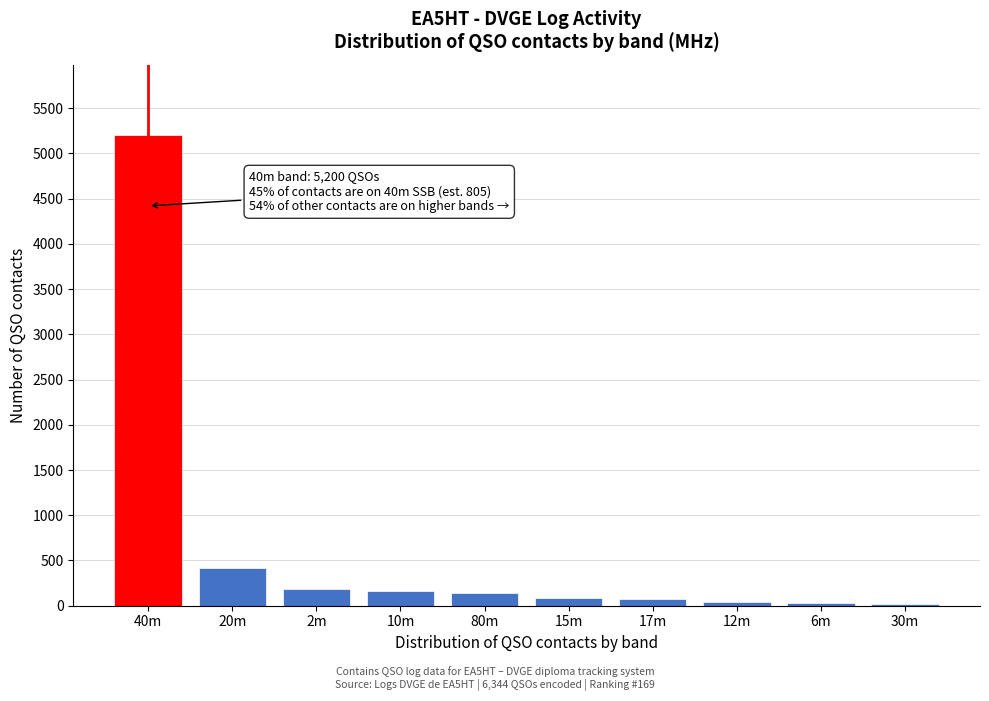

What is the difference between the maximum and minimum values?

5176